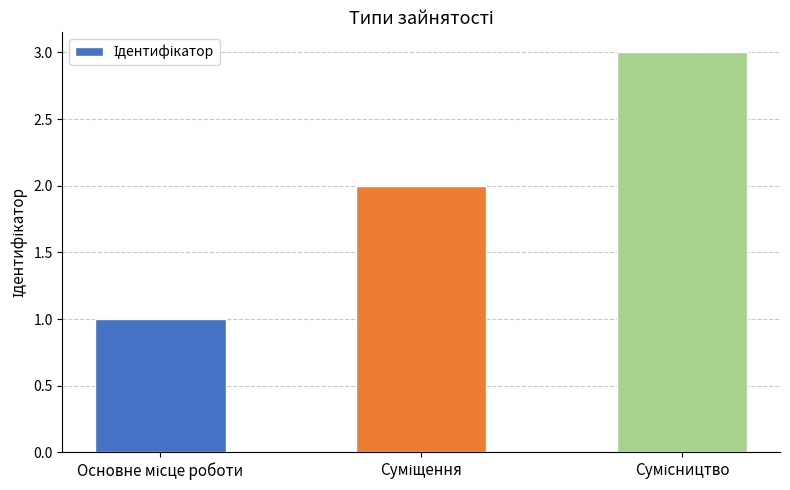

What is the greatest value displayed?

3